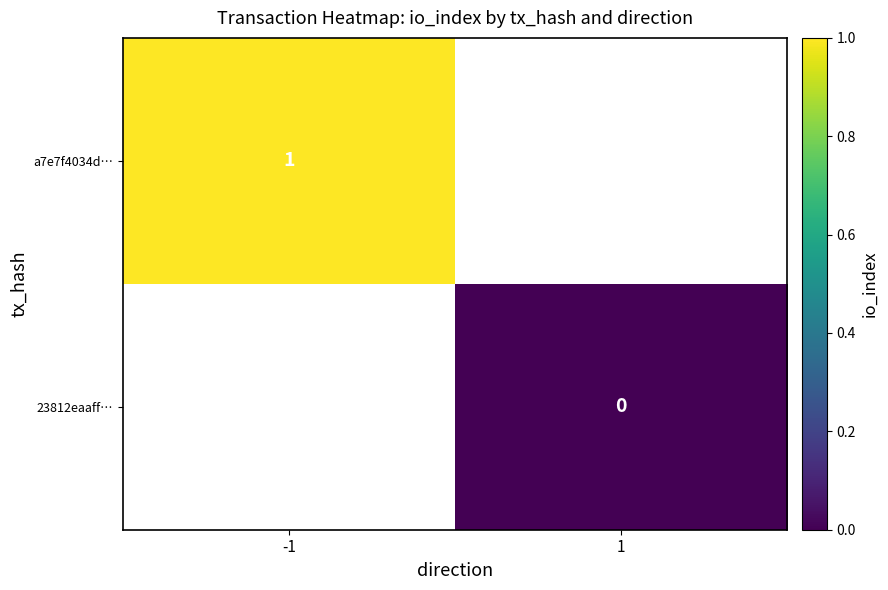

True or false: a7e7f4034d… has a value of 1 at -1.

True